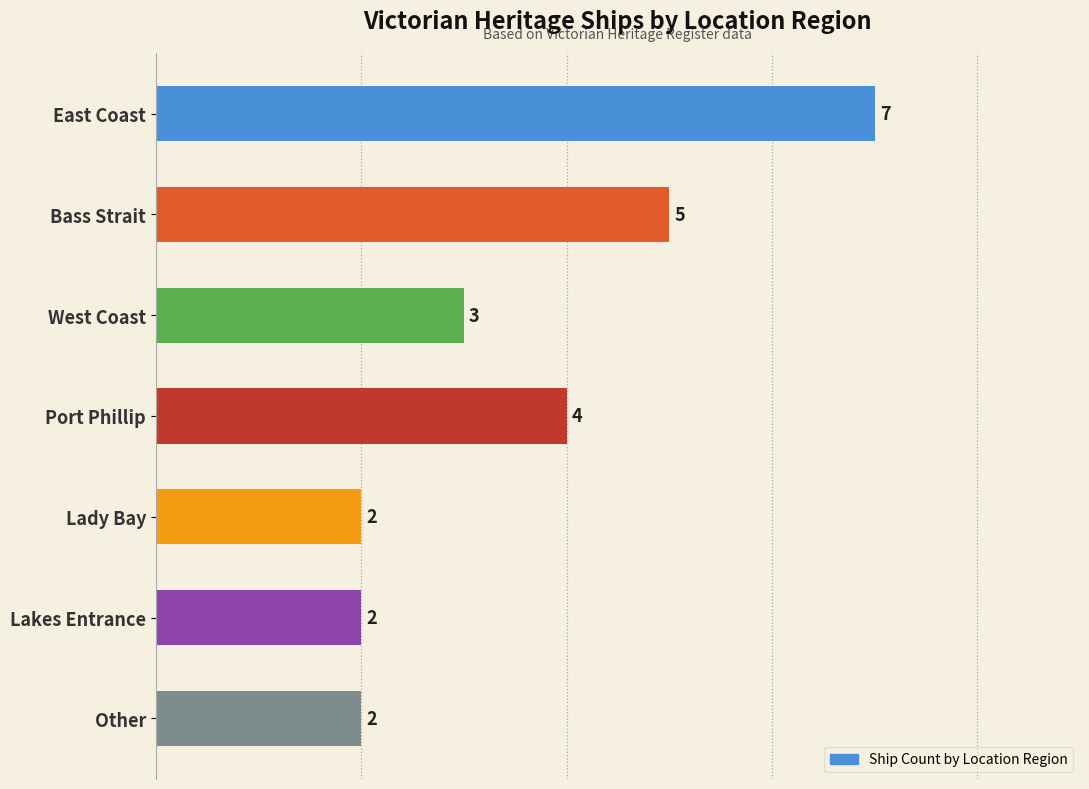

How many values are between 2 and 5?

6